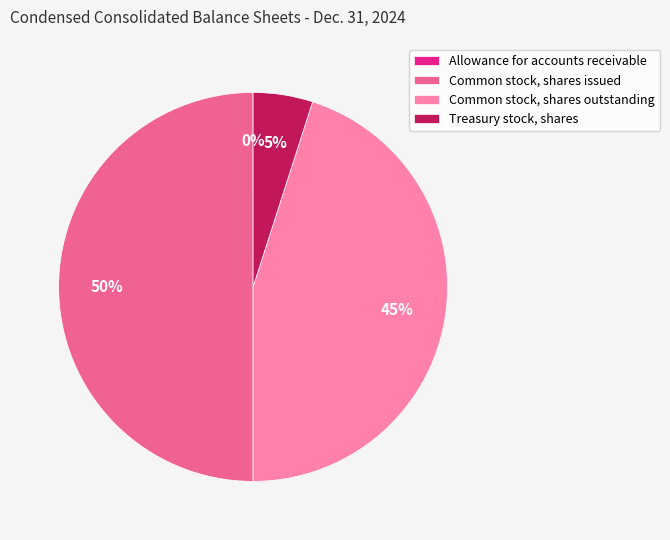

To the nearest percent, what is the difference between the largest and smallest slice percentages?

50%